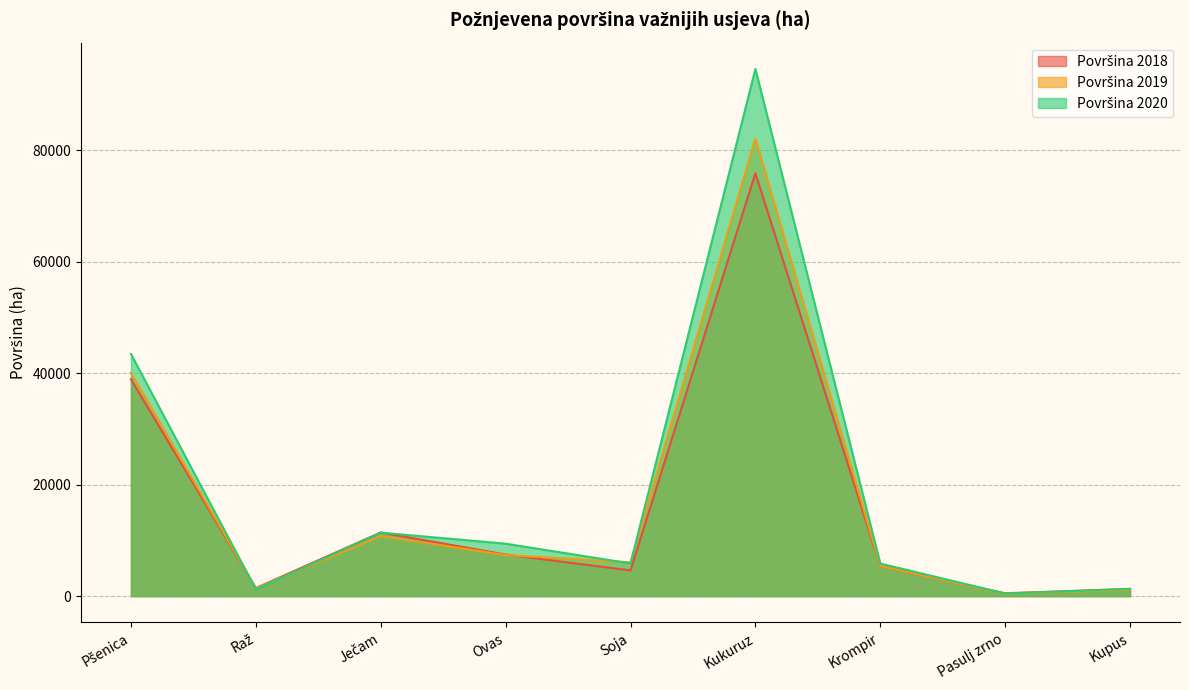

What position from the left is Raž?

2